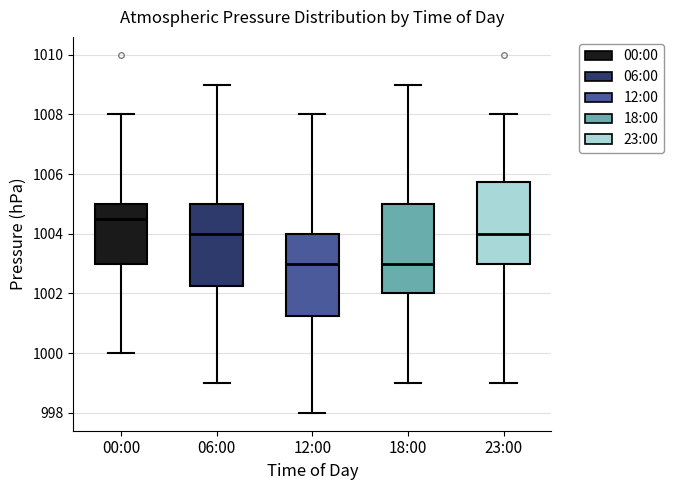

Which box has the highest median line?

00:00